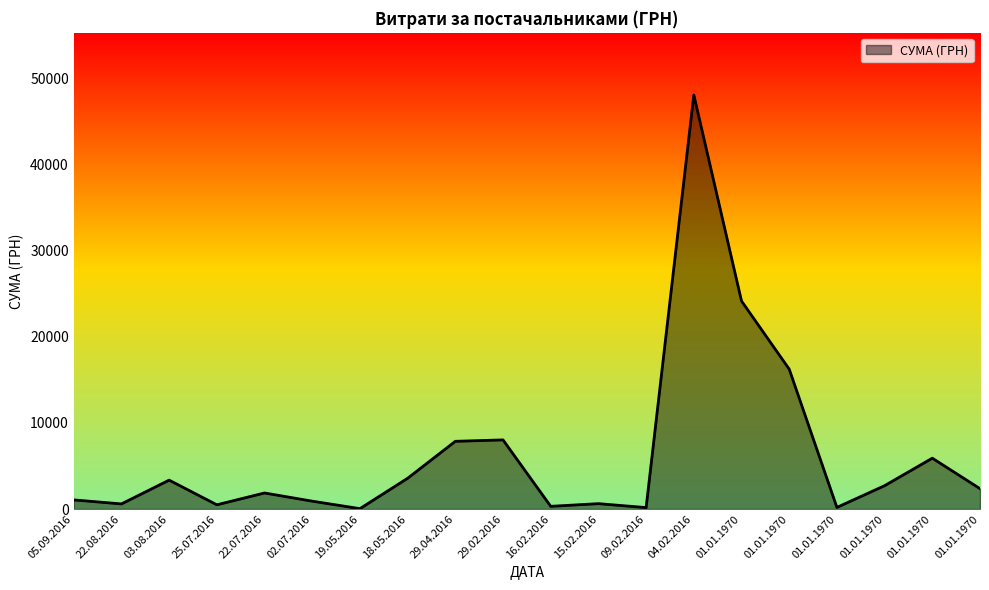

How many lines are shown in the chart?

1